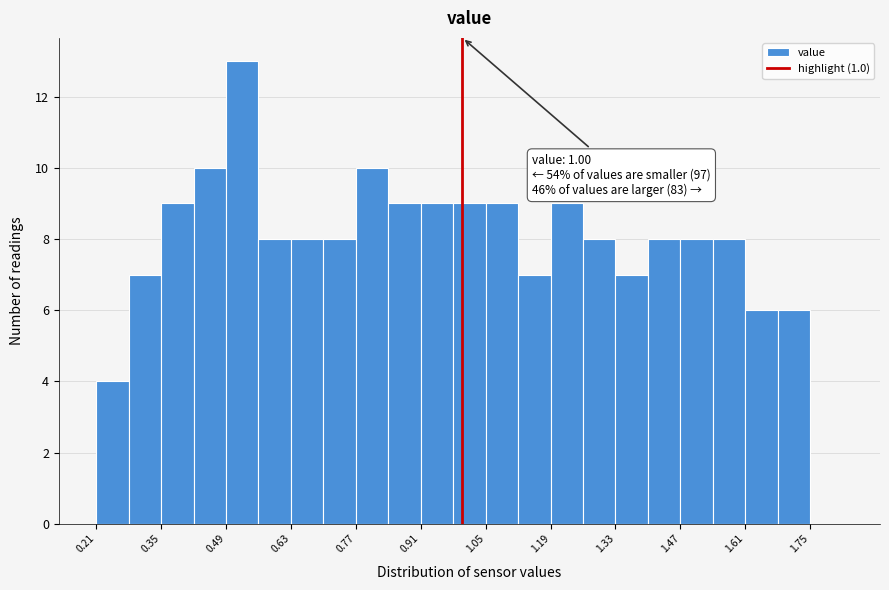

Around what value on the x-axis is the tallest bar? Give the approximate position of its centre, as read against the axis.

0.52